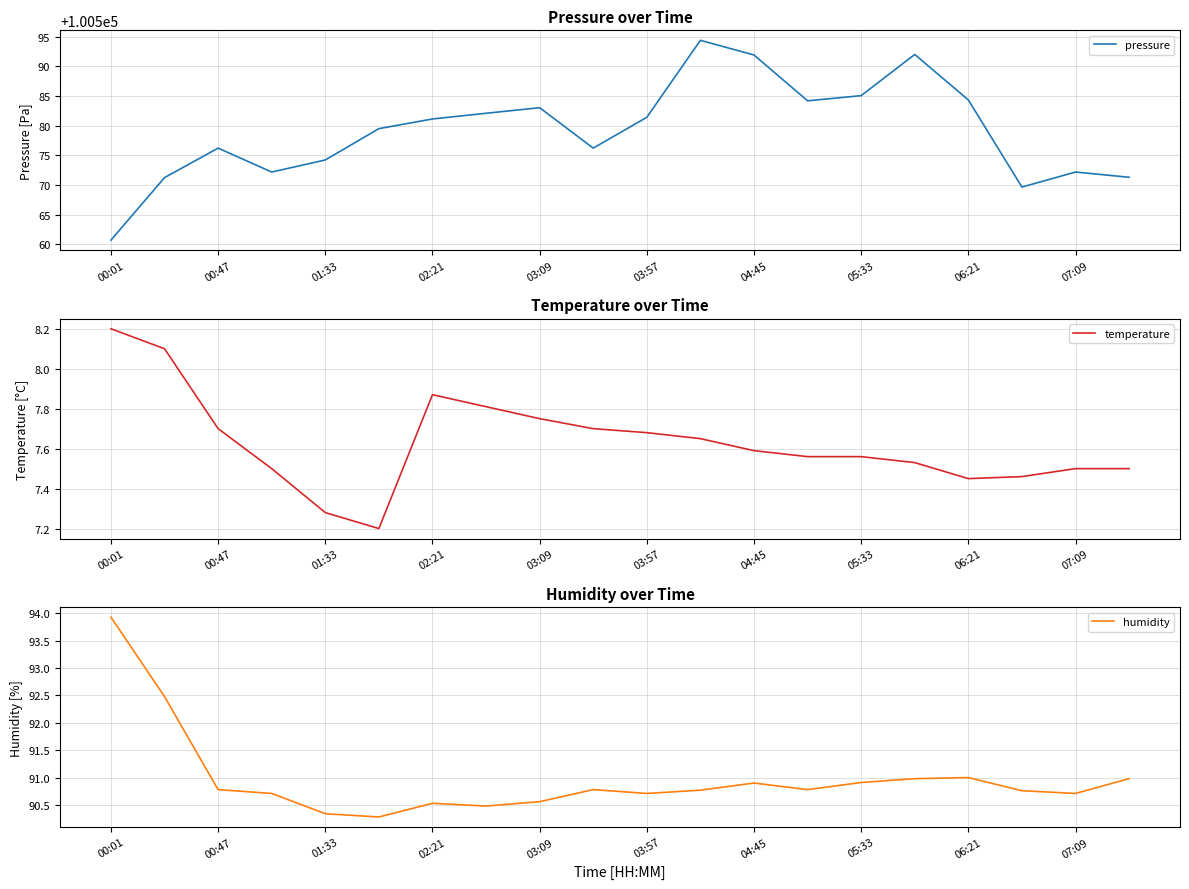

True or false: pressure and humidity intersect in this chart.

False